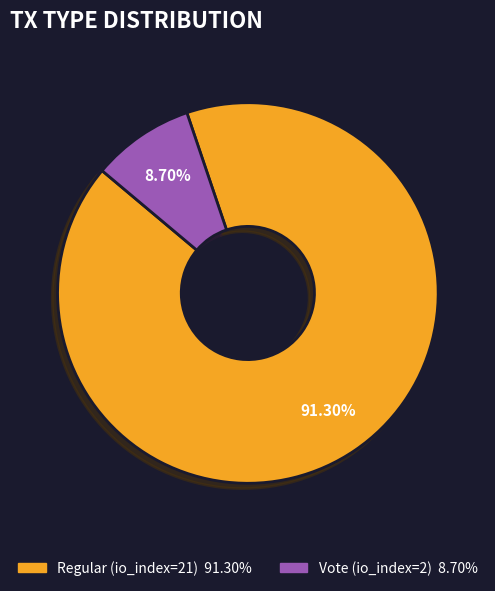

Which slice is the smallest?

Vote (io_index=2)